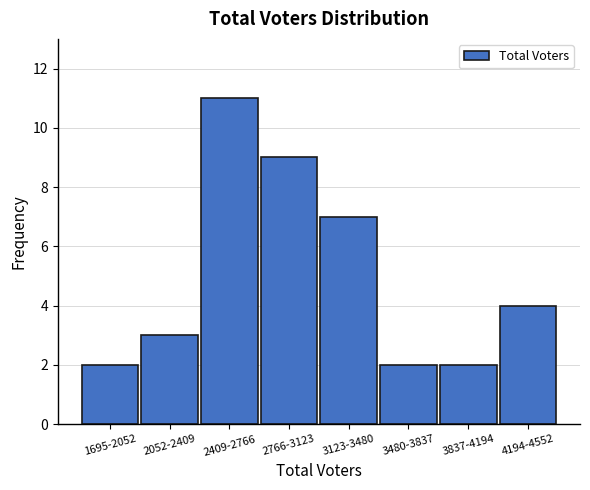

Reading left to right, extract all data points from this chart.

2	3	11	9	7	2	2	4